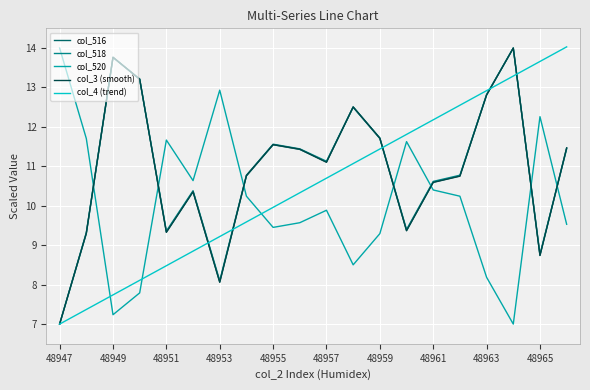

What is the lowest value of the col_518 series?

7.0